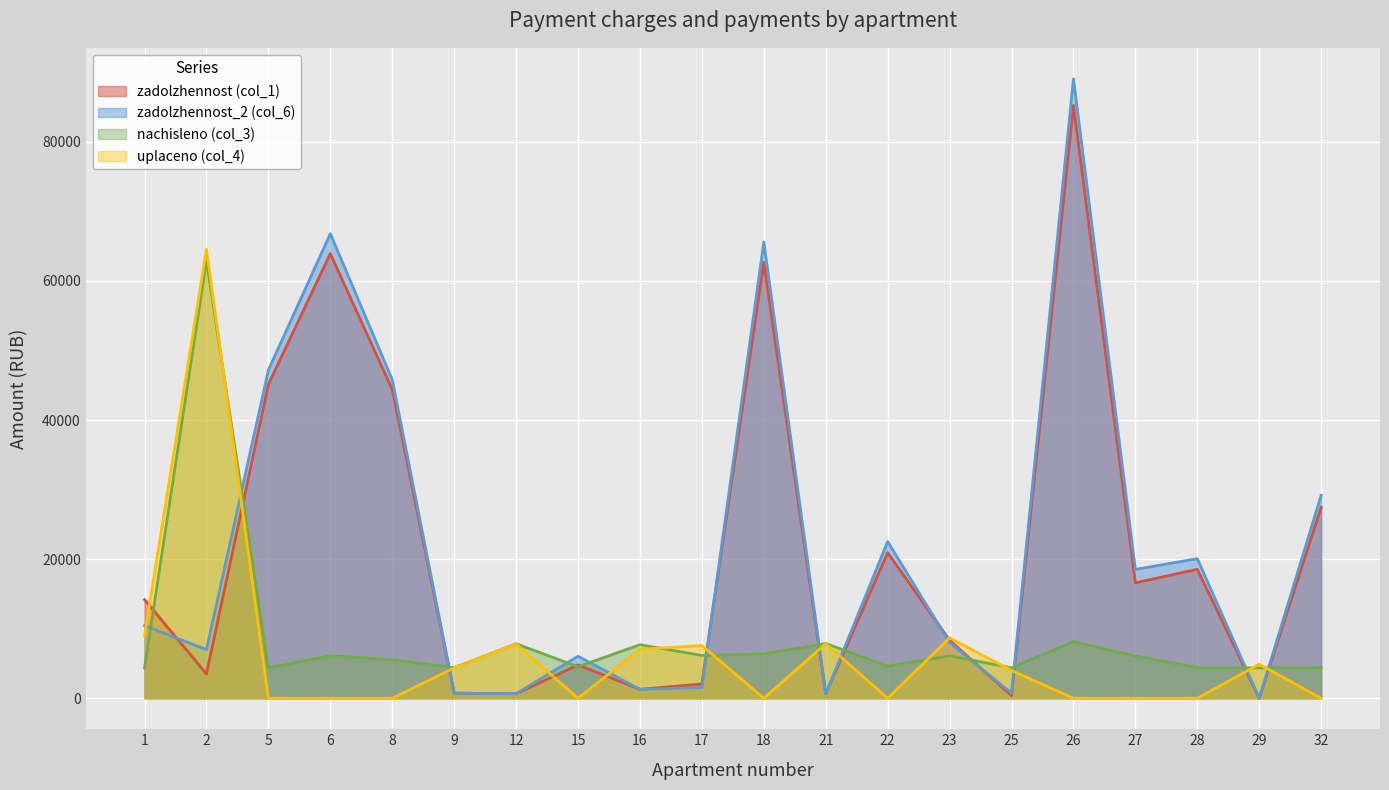

What is the difference between the second highest and minimum values in the zadolzhennost_2 (col_6) series?

66802.4